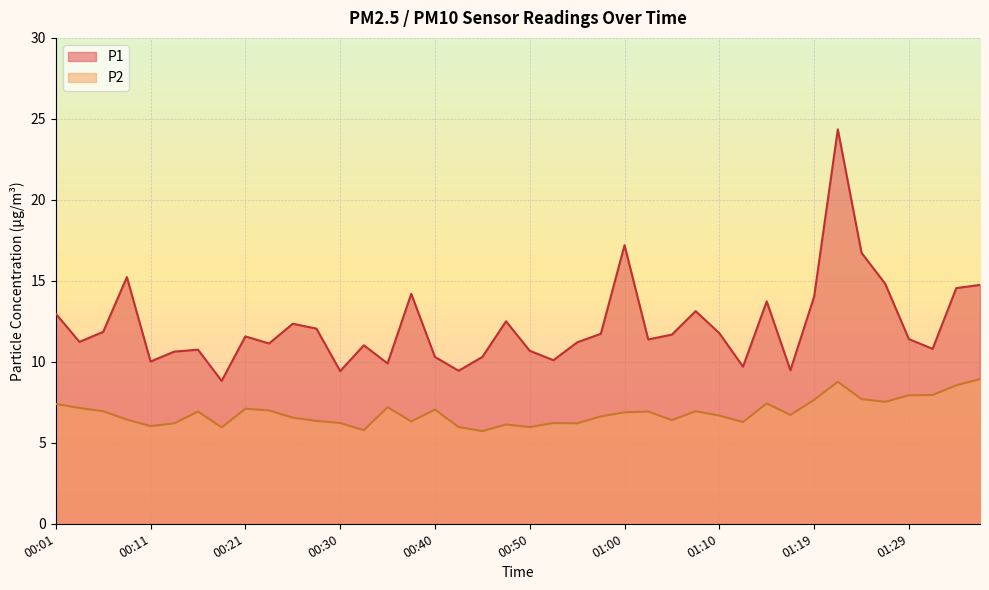

The P2 series shows 9.6 at 00:50. True or false?

False